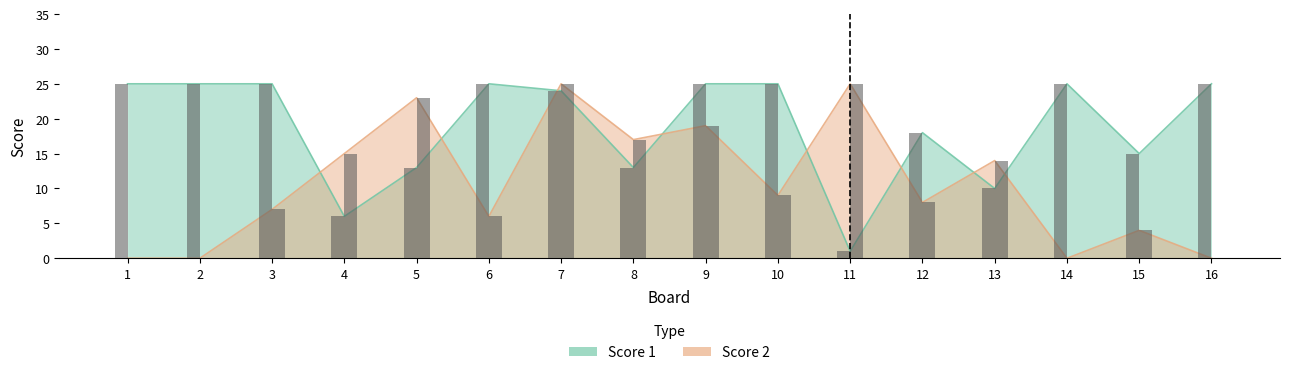

What is the total value across all series at 9?

44